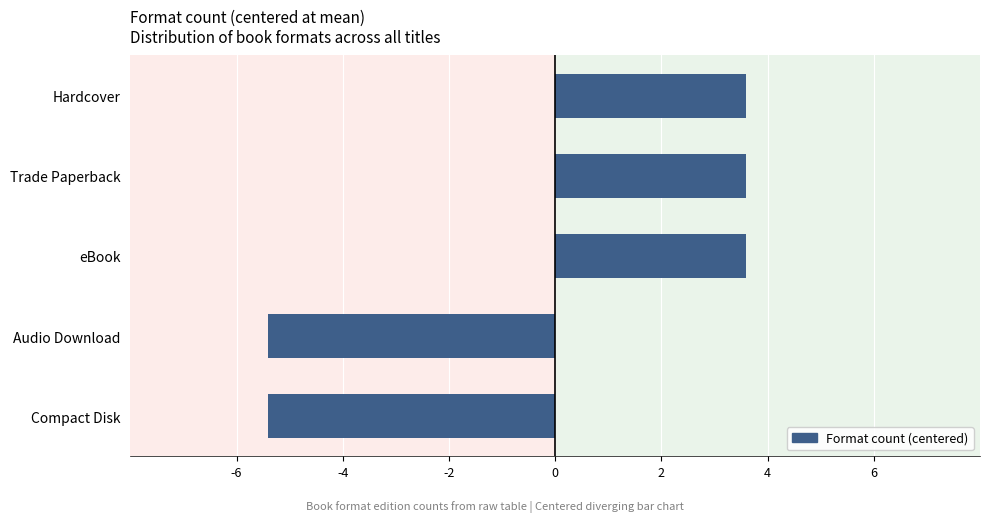

How many values exceed 3?

3